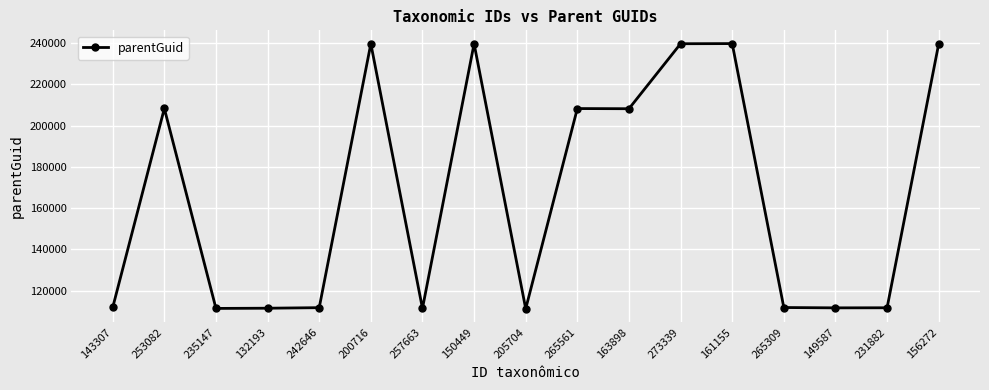

What is the change in value from 132193 to 163898?

+96781